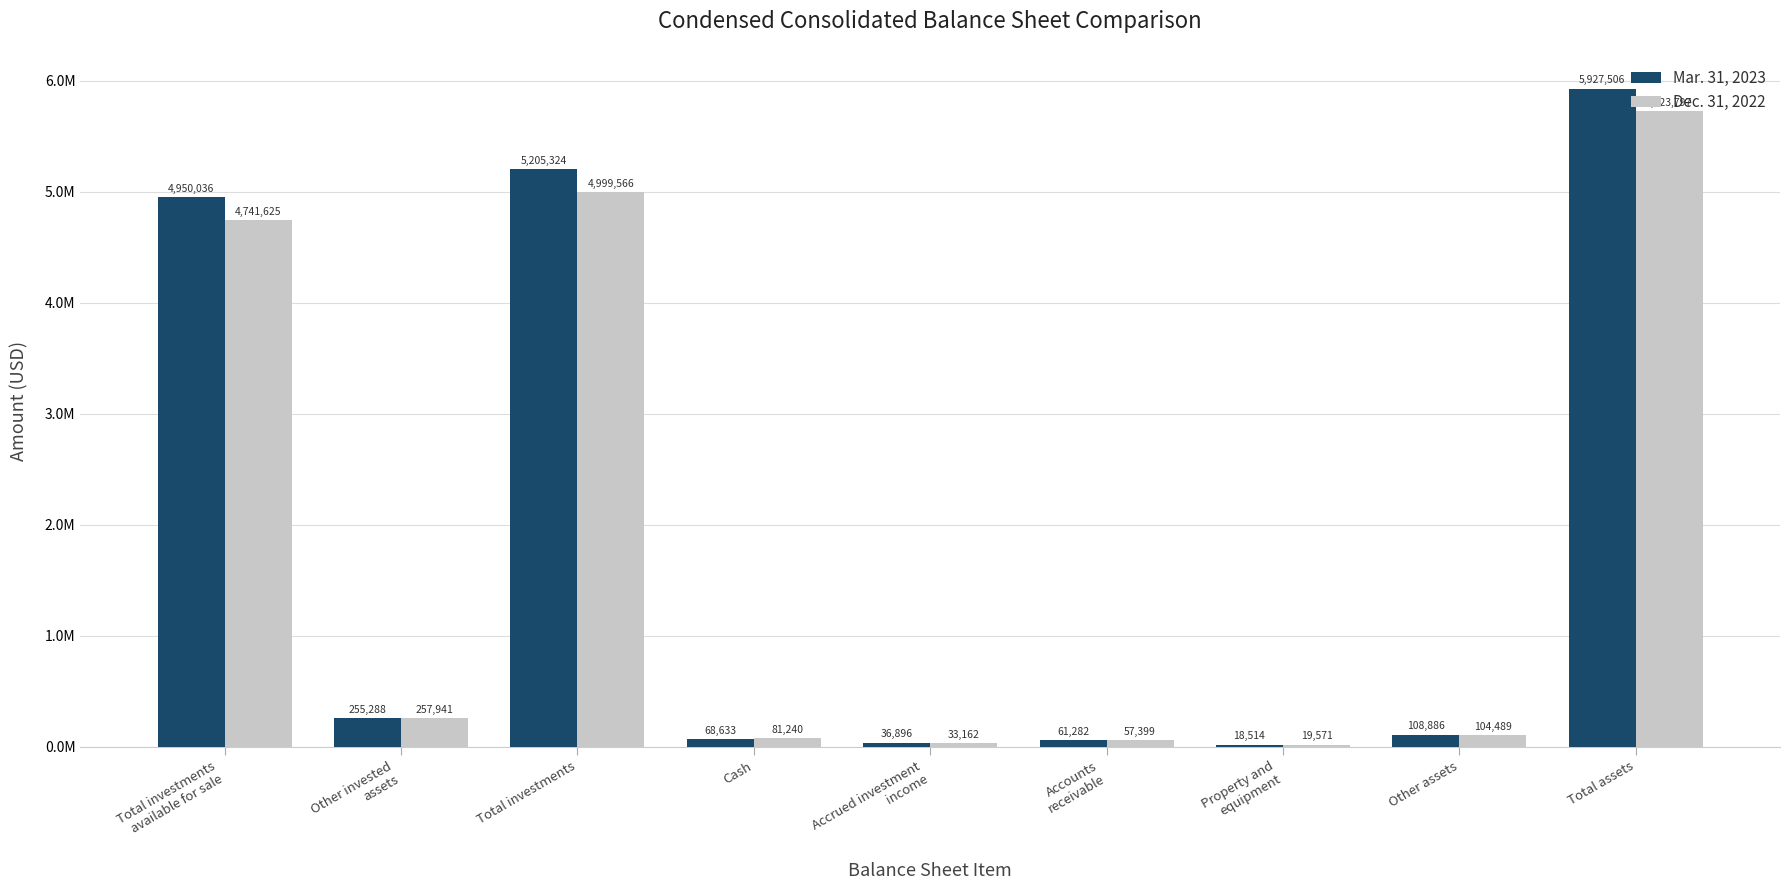

Reading left to right, what are all the values shown in this chart?

Mar. 31, 2023: Total investments
available for sale=4950036	Other invested
assets=255288	Total investments=5205324	Cash=68633	Accrued investment
income=36896	Accounts
receivable=61282	Property and
equipment=18514	Other assets=108886	Total assets=5927506
Dec. 31, 2022: Total investments
available for sale=4741625	Other invested
assets=257941	Total investments=4999566	Cash=81240	Accrued investment
income=33162	Accounts
receivable=57399	Property and
equipment=19571	Other assets=104489	Total assets=5723797